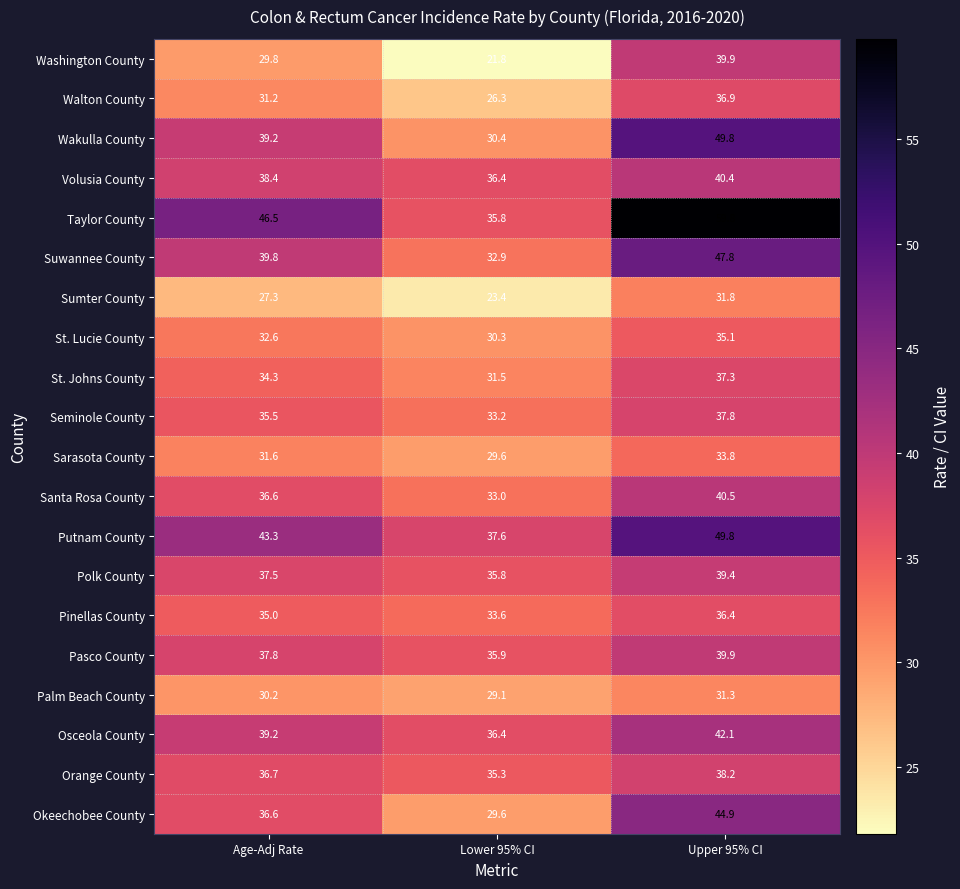

What is the average value of the Palm Beach County series?

30.2